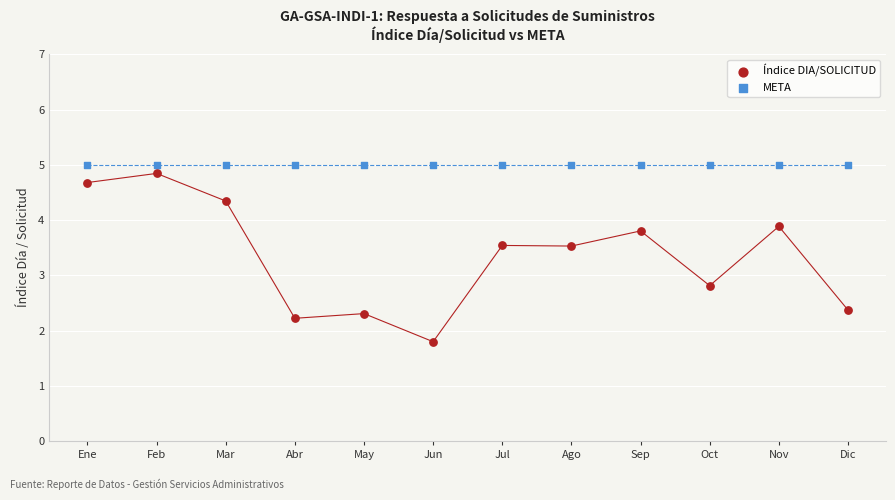

In the Índice DIA/SOLICITUD series, what Y value is closest to 3?

2.8